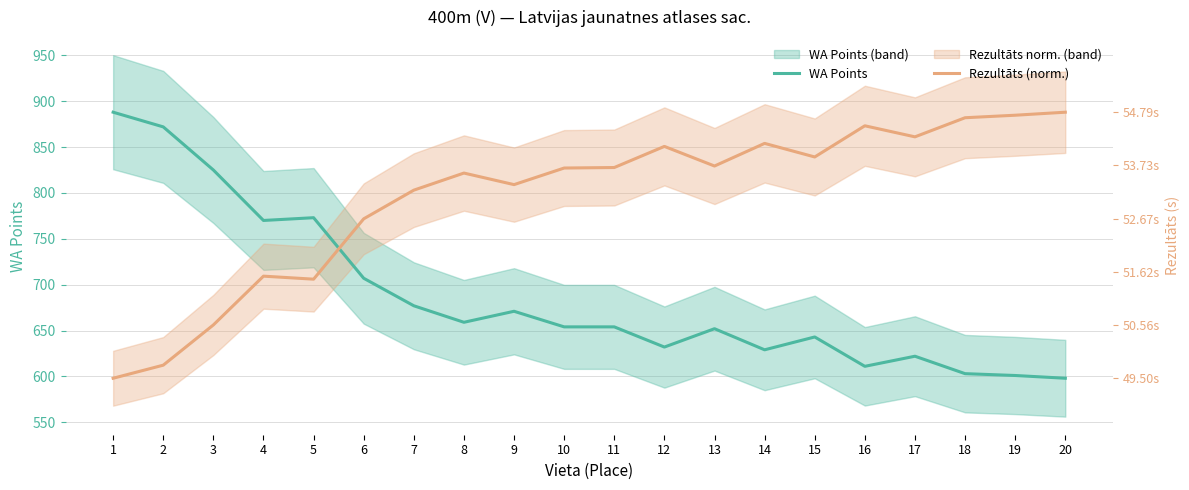

List the series in order of their overall mean, highest first.

Rezultāts (norm.), WA Points